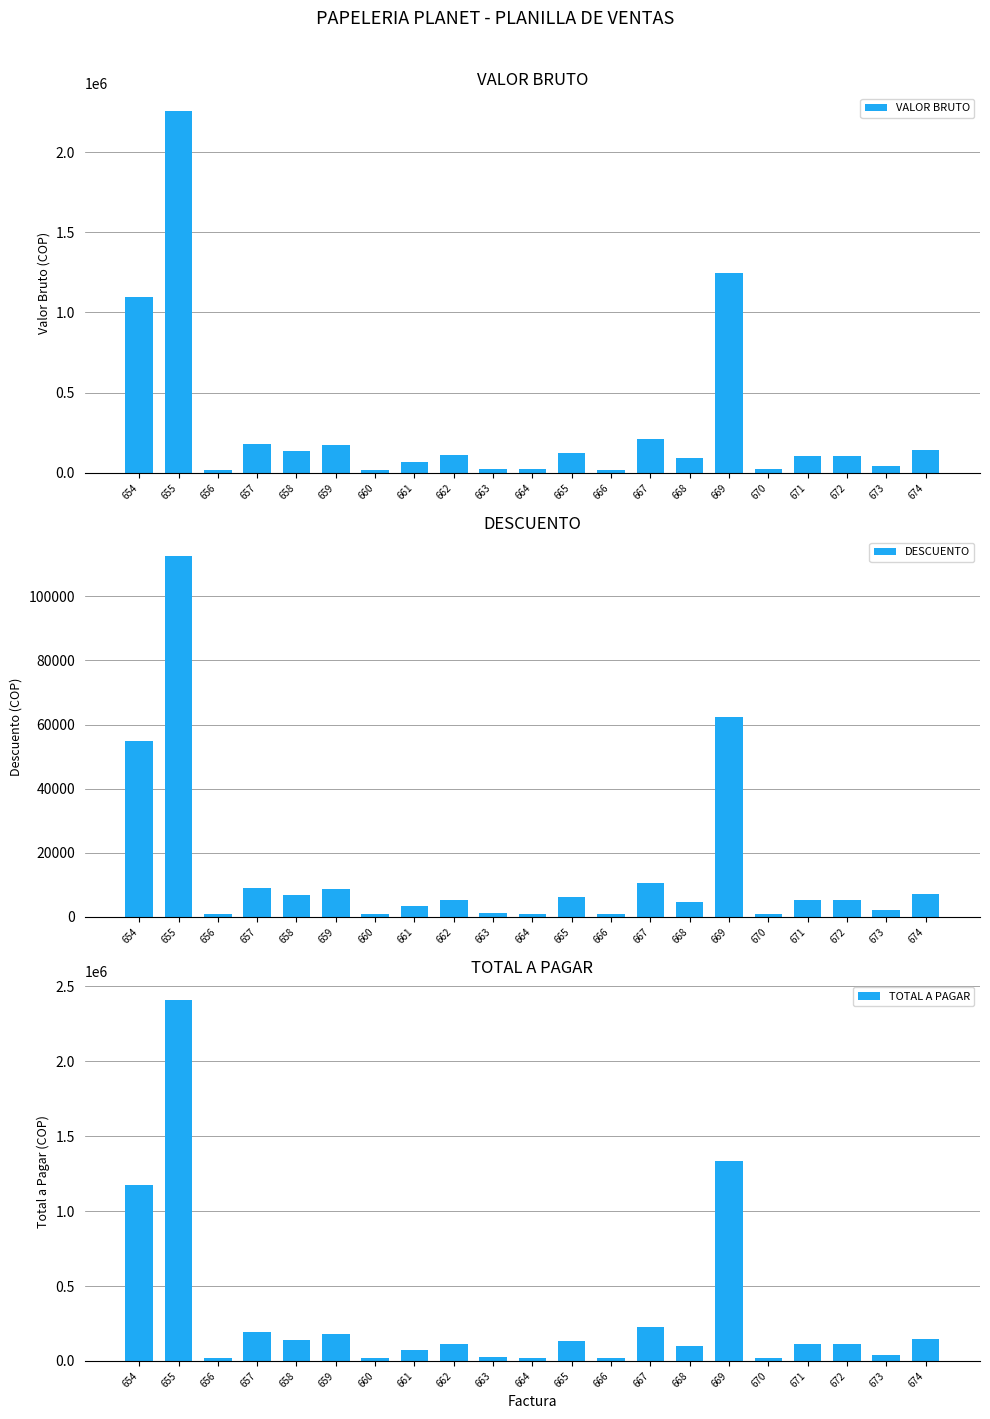

What is the difference between the second highest and minimum values in the VALOR BRUTO series?

1231200